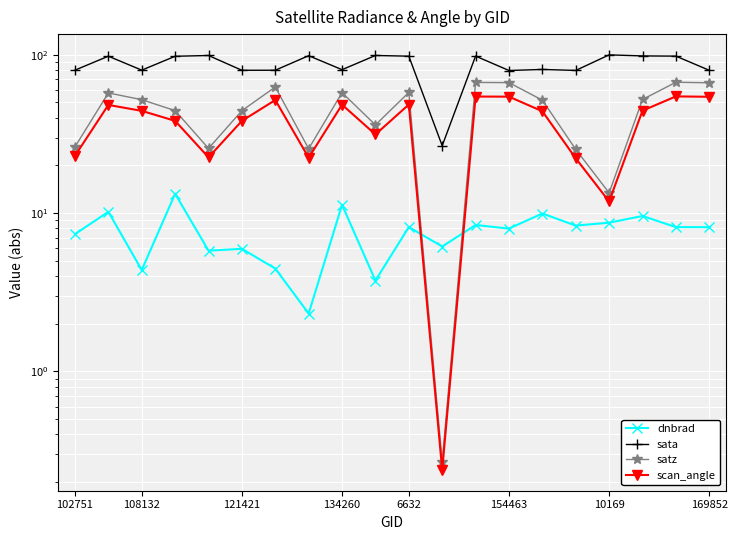

What is the sum of the sata values at 102751 and 121421?

159.8